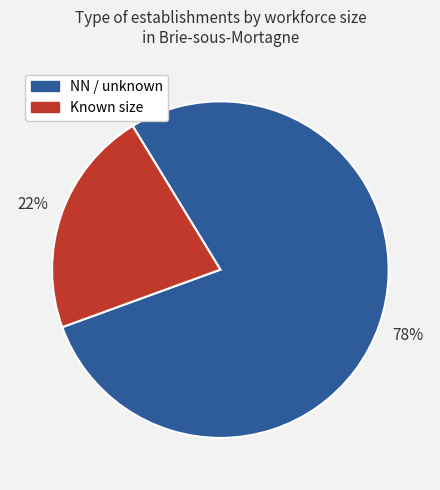

Is the sum of NN / unknown and Known size greater than half?

Yes